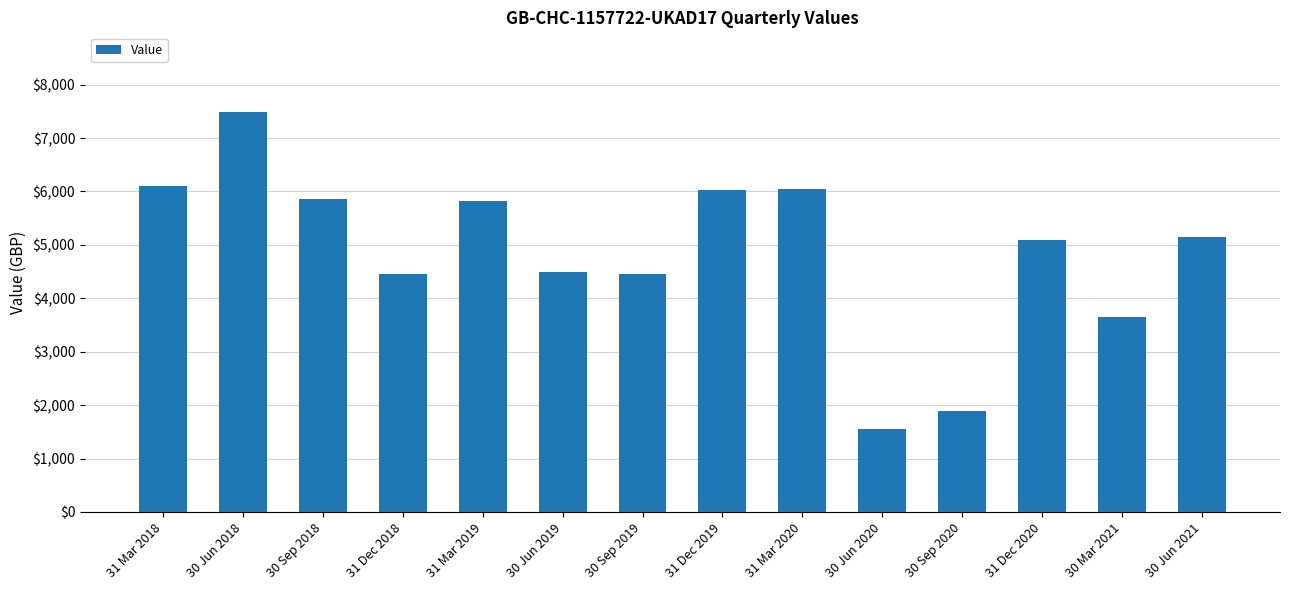

What is the label of the 7th bar from the right?

31 Dec 2019